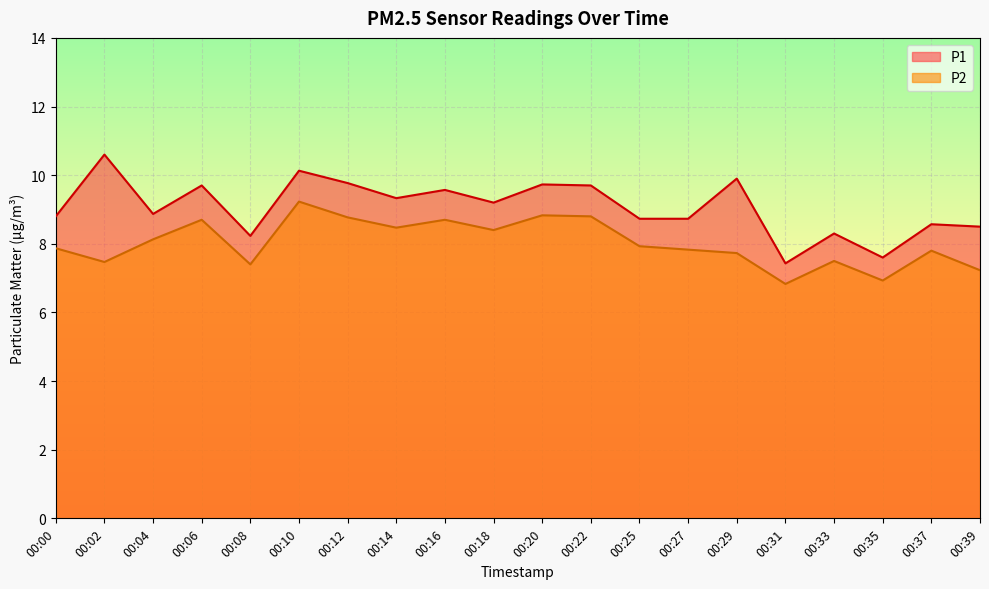

What is the difference between the maximum and minimum values in the P2 series?

2.4